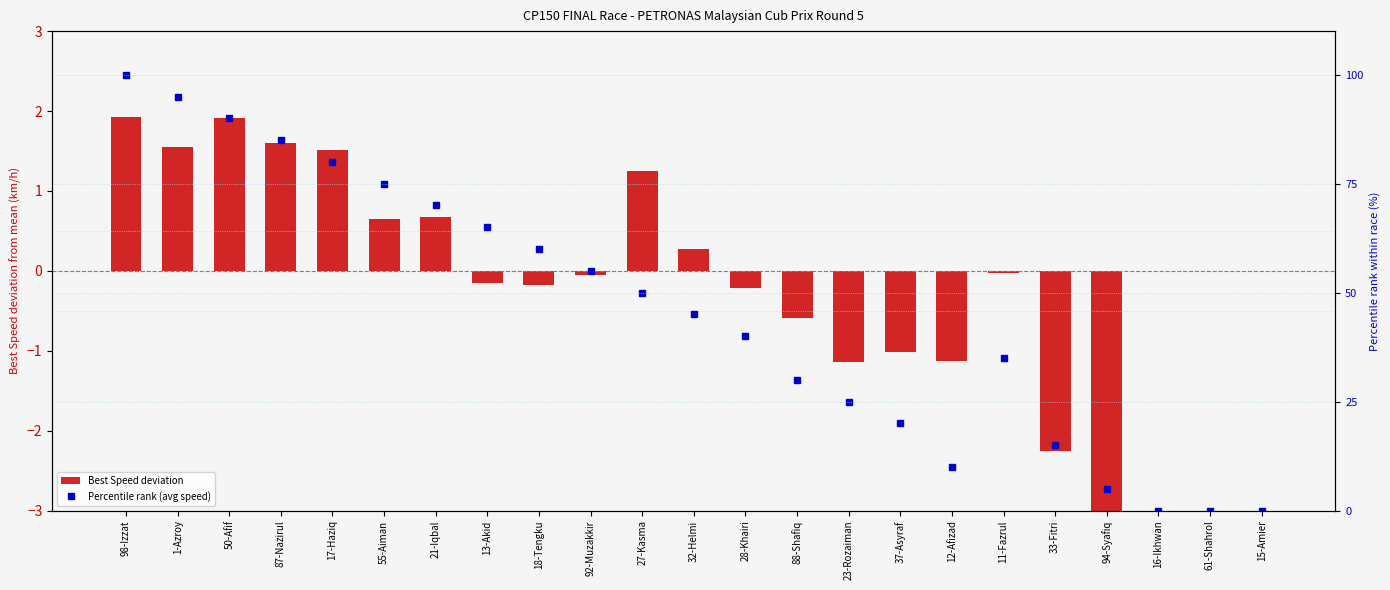

At which category is the sum across all series the highest?

98-Izzat